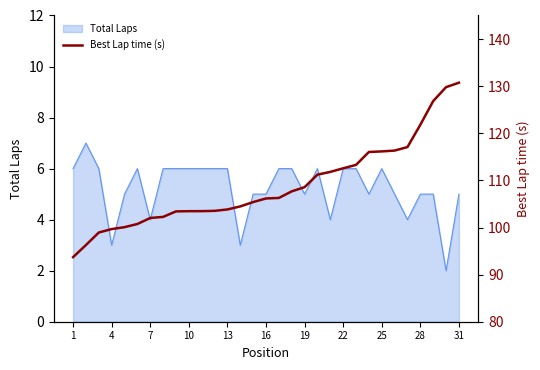

How many lines are shown in the chart?

1